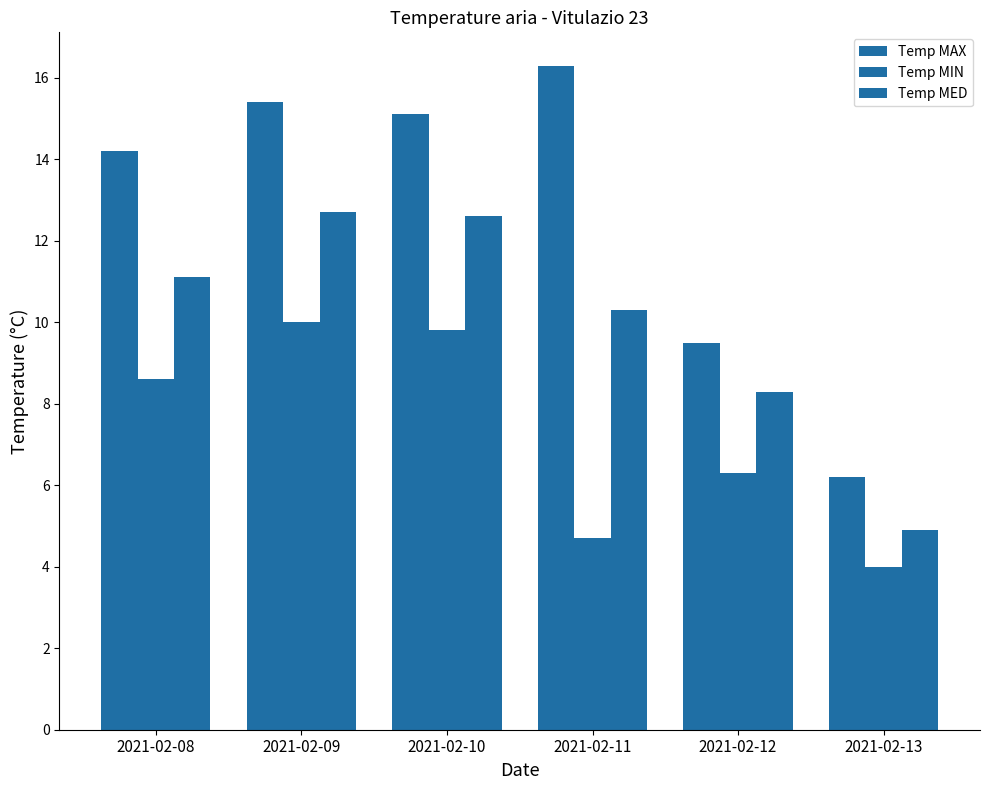

Does the chart contain stacked bars?

No